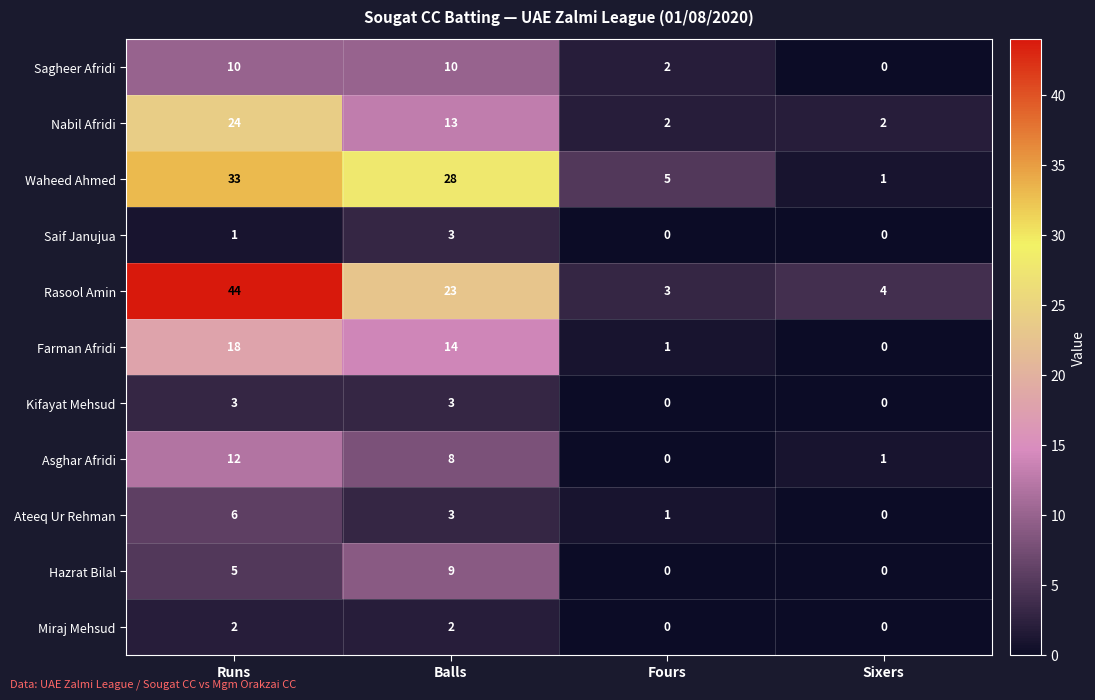

Between Runs and Sixers, which series saw the biggest shift?

Rasool Amin